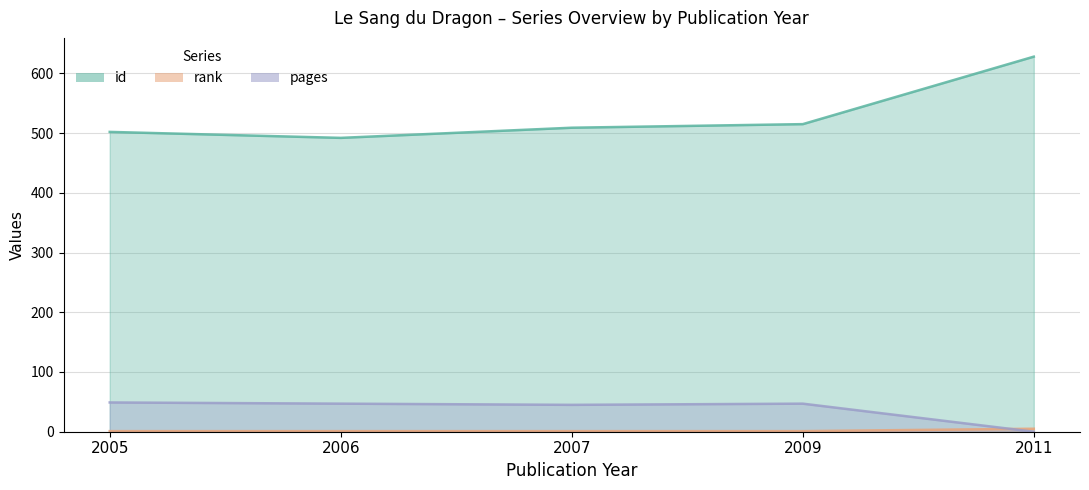

What value does the id series have at 2005?

502